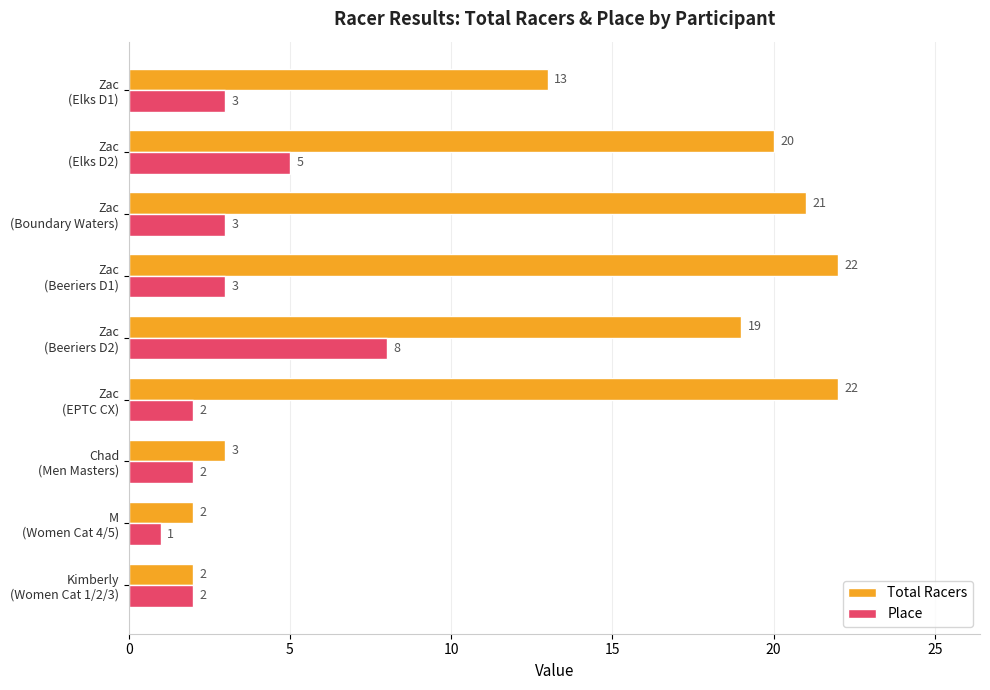

Which series has the widest spread of values?

Total Racers